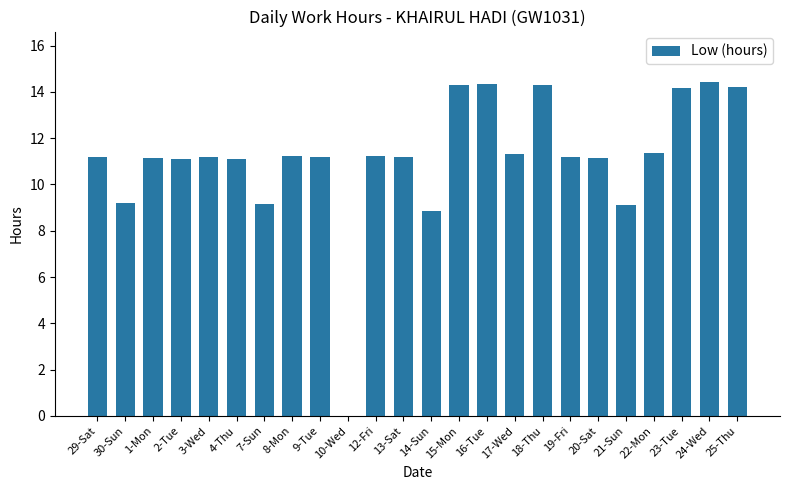

The chart shows a value of 14.2 at 23-Tue. True or false?

True